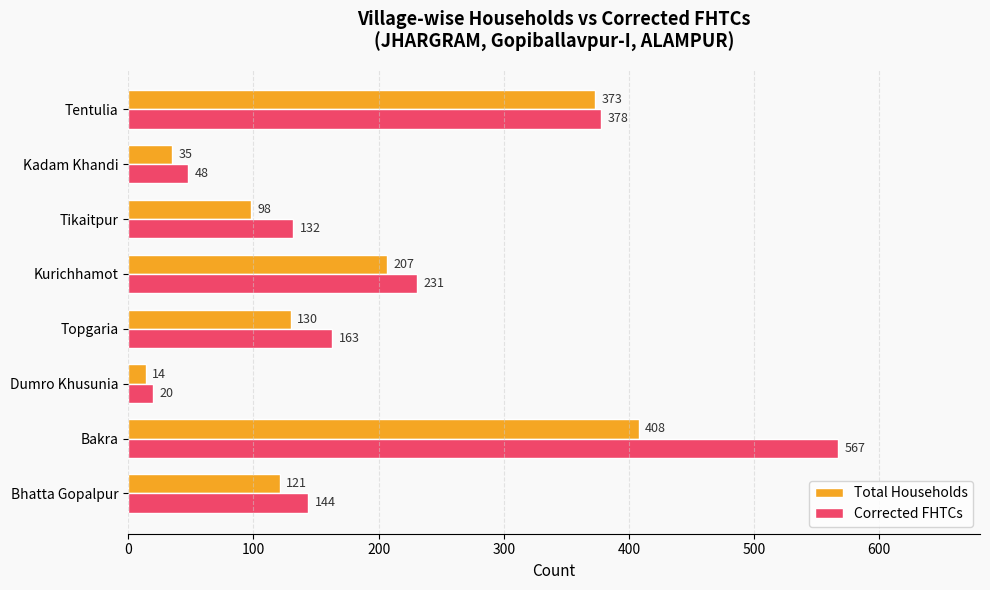

What is the total value across all series at Topgaria?

293